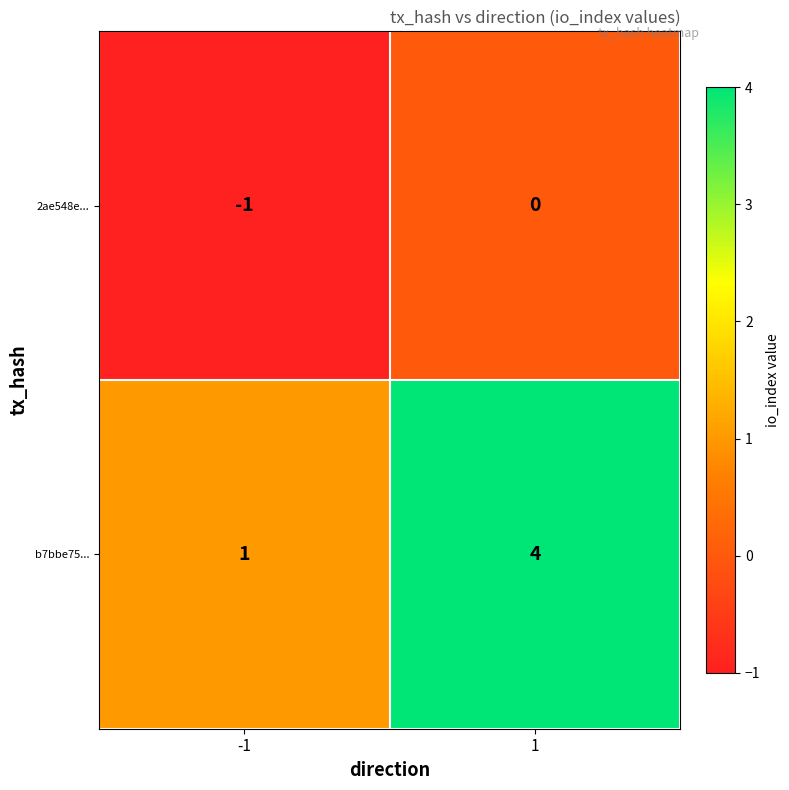

Which series has the largest range (max minus min)?

b7bbe75...